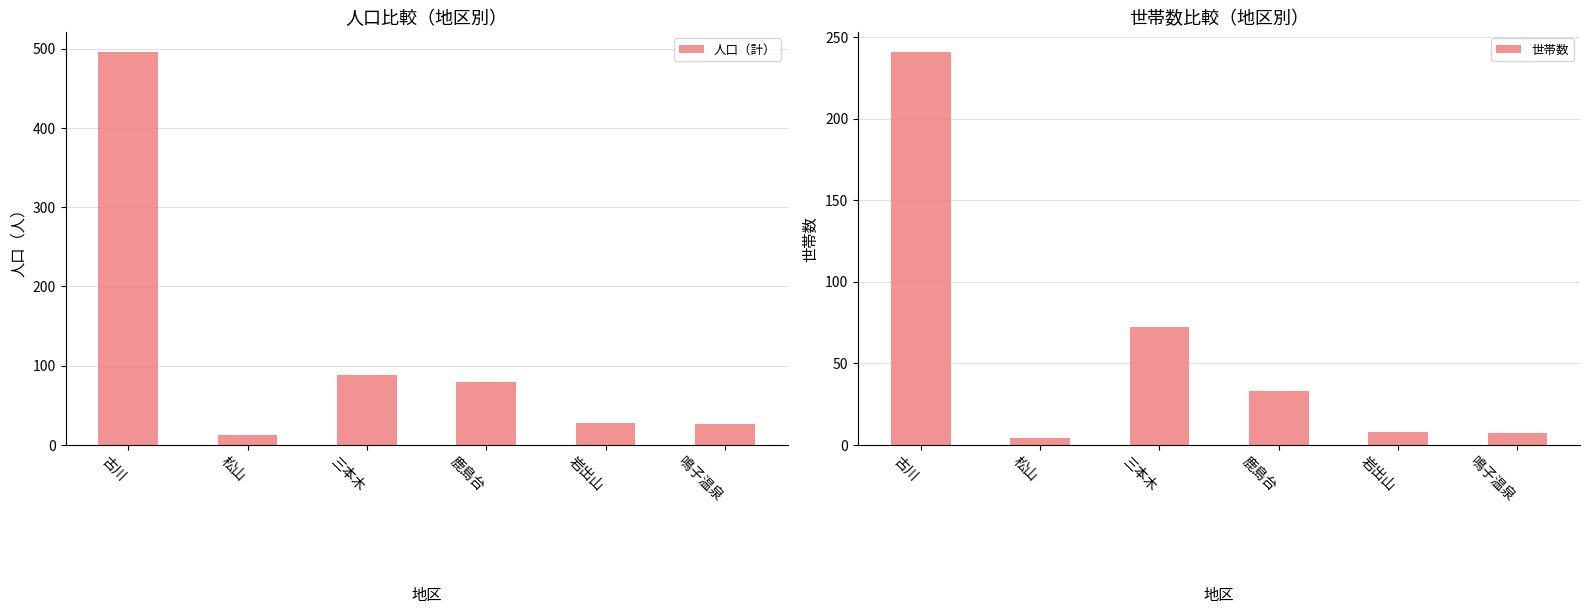

At which category does the chart reach its peak across all series?

古川